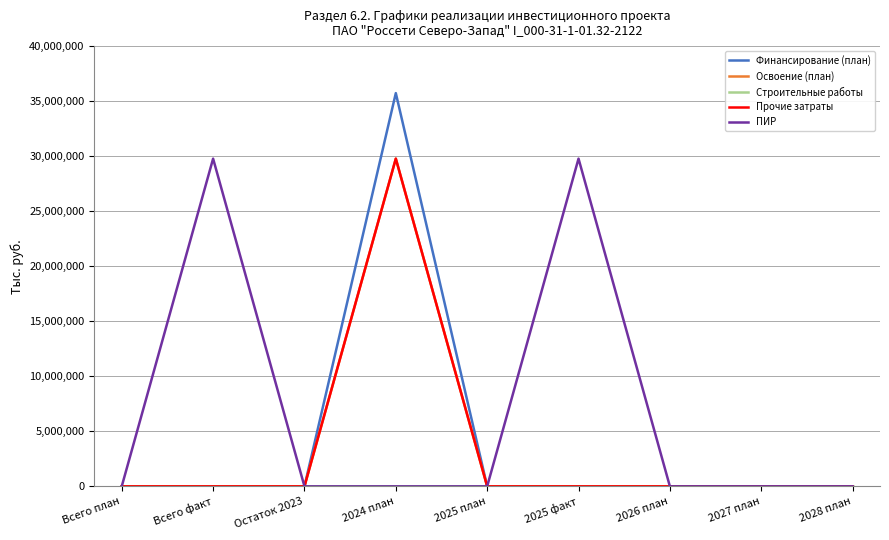

Which series has the largest total across all categories?

ПИР